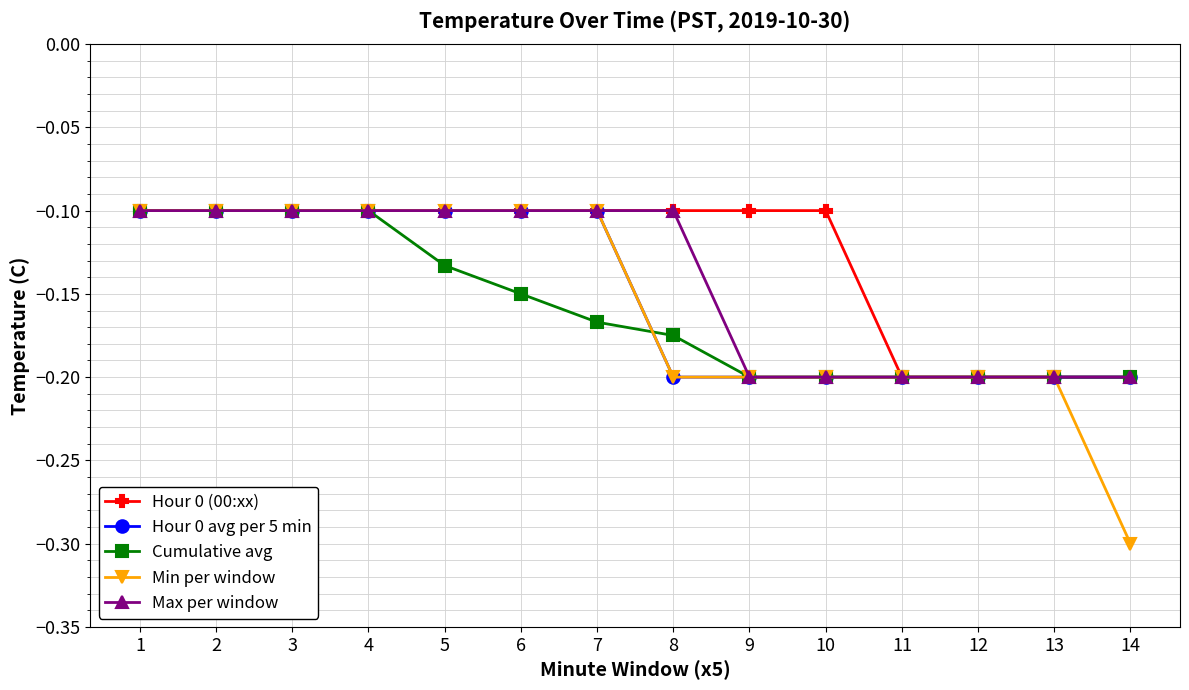

What is the total value across all series at 2?

-0.5